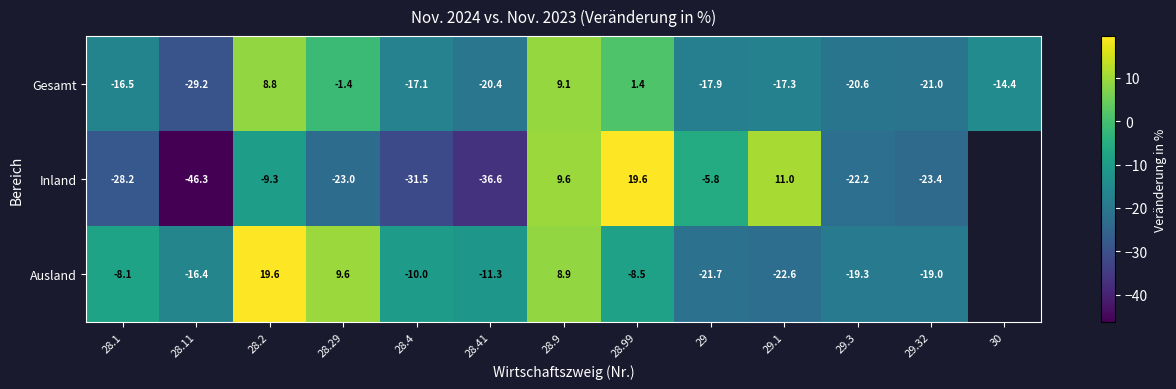

The Ausland series shows -16.4 at 28.11. True or false?

True